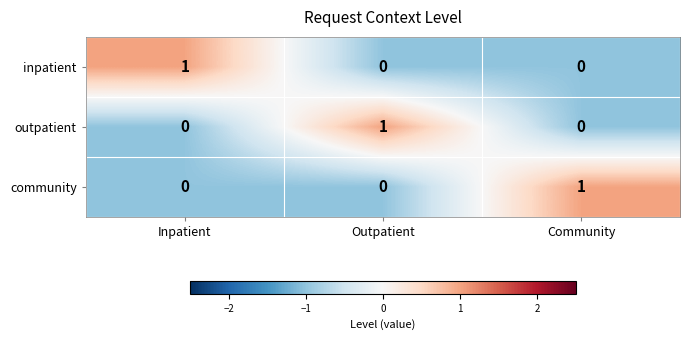

Count the outpatient values in the range 0 to 1.

3